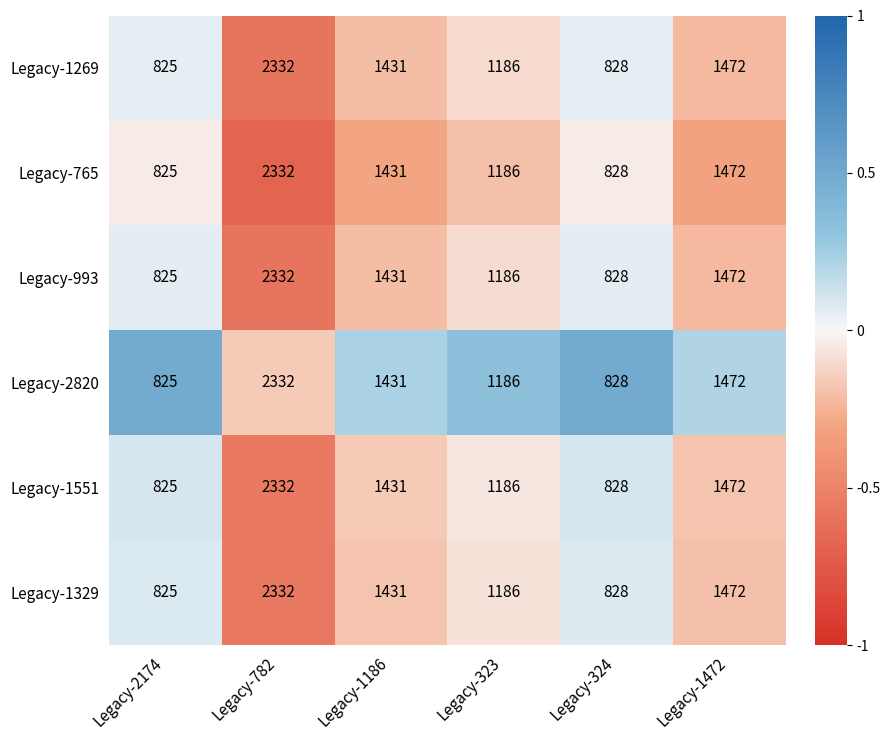

Count the number of data series in this chart.

6